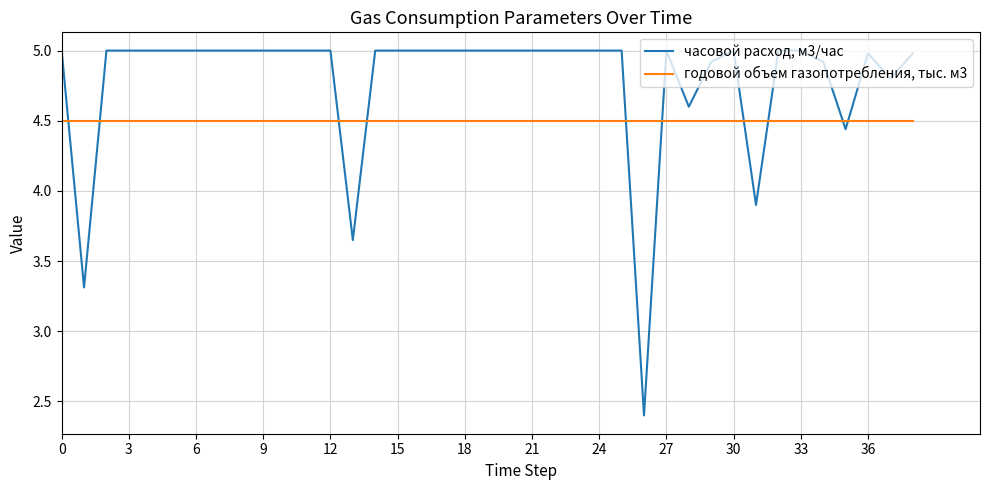

True or false: часовой расход, м3/час and годовой объем газопотребления, тыс. м3 intersect in this chart.

True